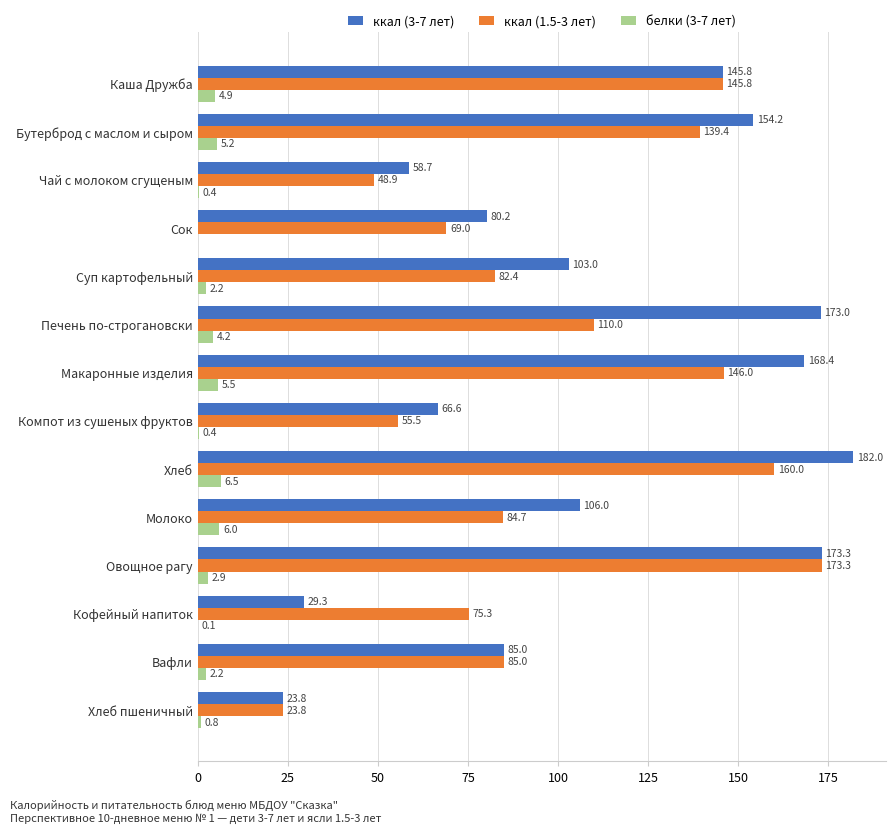

What is the sum of all ккал (3-7 лет) values?

1549.3